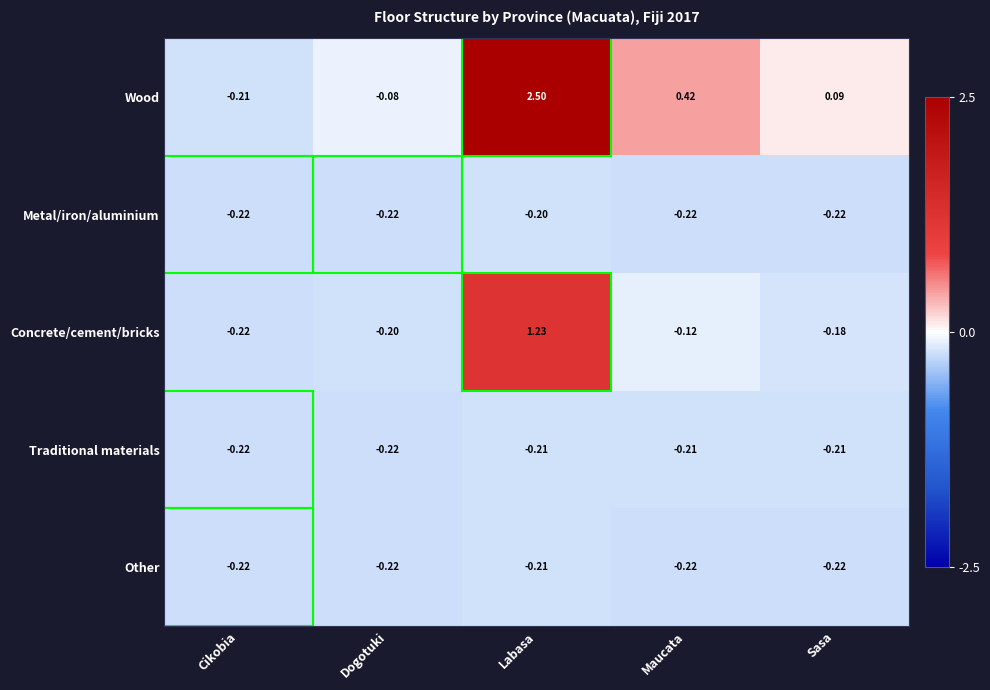

Which series has the widest spread of values?

Wood